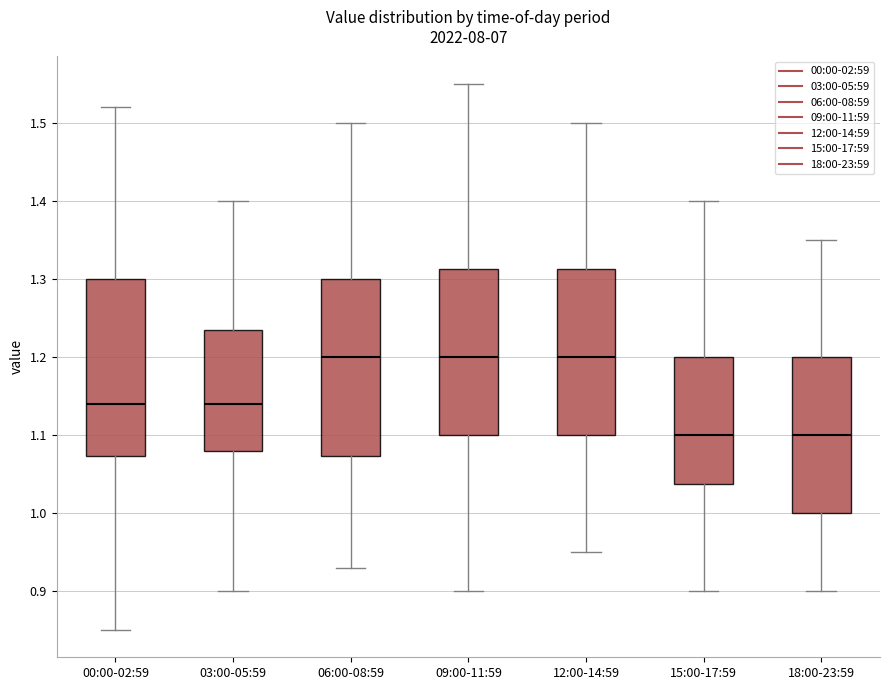

Reading left to right, transcribe this box plot: for each box, give where its median line is, the range the box spans, and where its two whiskers end, as read against the y-axis. The values are not printed on the chart, so give them approximately, as read against the axis.

00:00-02:59: median 1.14, box 1.07 to 1.30, whiskers 0.85 to 1.52
03:00-05:59: median 1.14, box 1.08 to 1.24, whiskers 0.90 to 1.40
06:00-08:59: median 1.20, box 1.07 to 1.30, whiskers 0.93 to 1.50
09:00-11:59: median 1.20, box 1.10 to 1.31, whiskers 0.90 to 1.55
12:00-14:59: median 1.20, box 1.10 to 1.31, whiskers 0.95 to 1.50
15:00-17:59: median 1.10, box 1.04 to 1.20, whiskers 0.90 to 1.40
18:00-23:59: median 1.10, box 1.00 to 1.20, whiskers 0.90 to 1.35